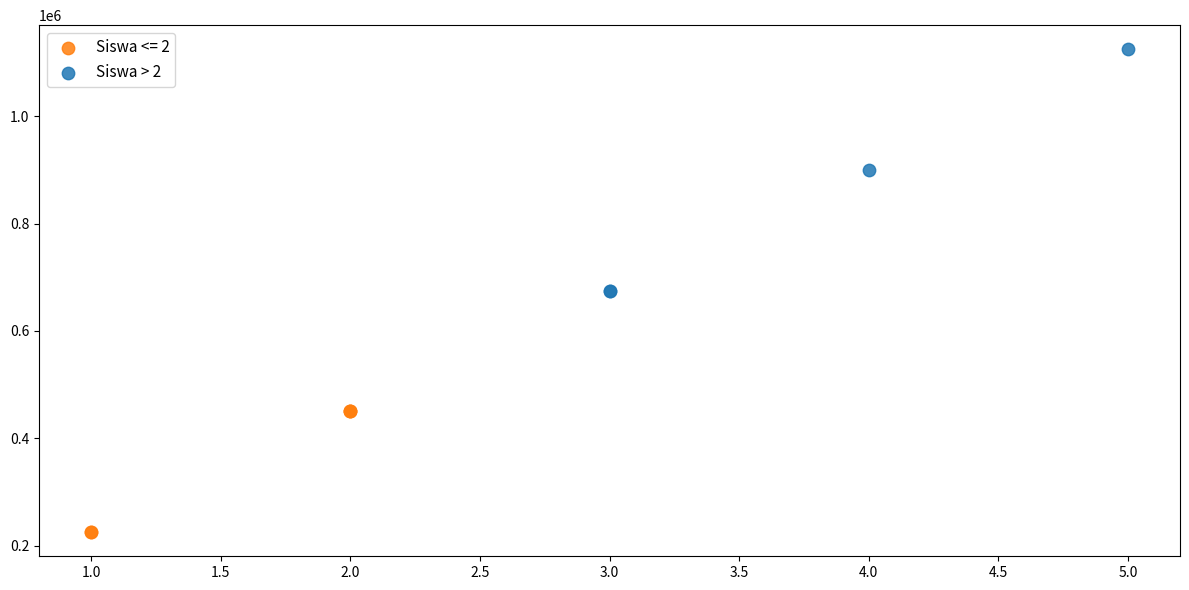

Which series reaches the minimum Y coordinate?

Siswa <= 2